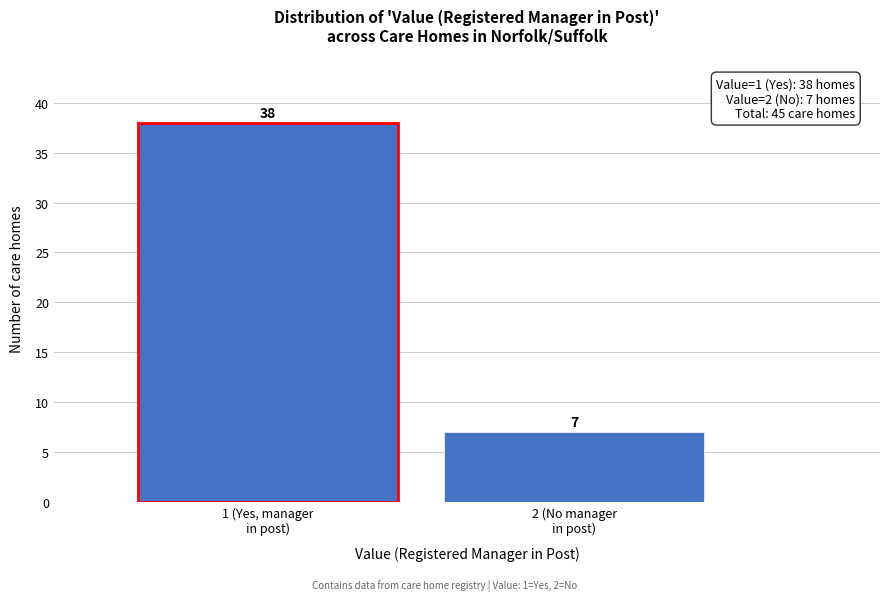

Reading left to right, extract all data points from this chart.

38	7